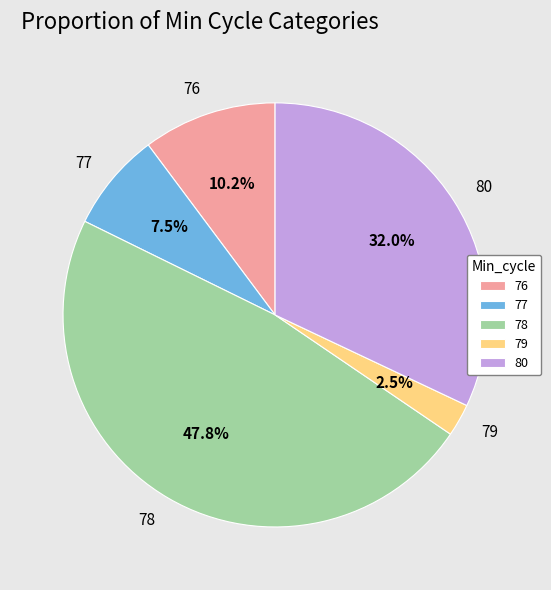

Does 76 account for over 50% of the chart?

No